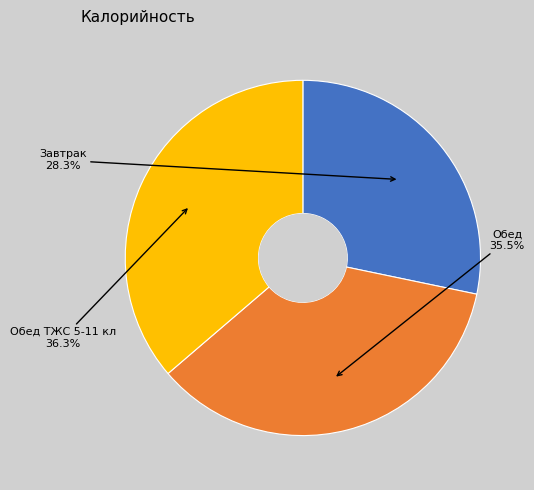

Is it true that Обед ТЖС 5-11 кл is 36% of the pie?

True